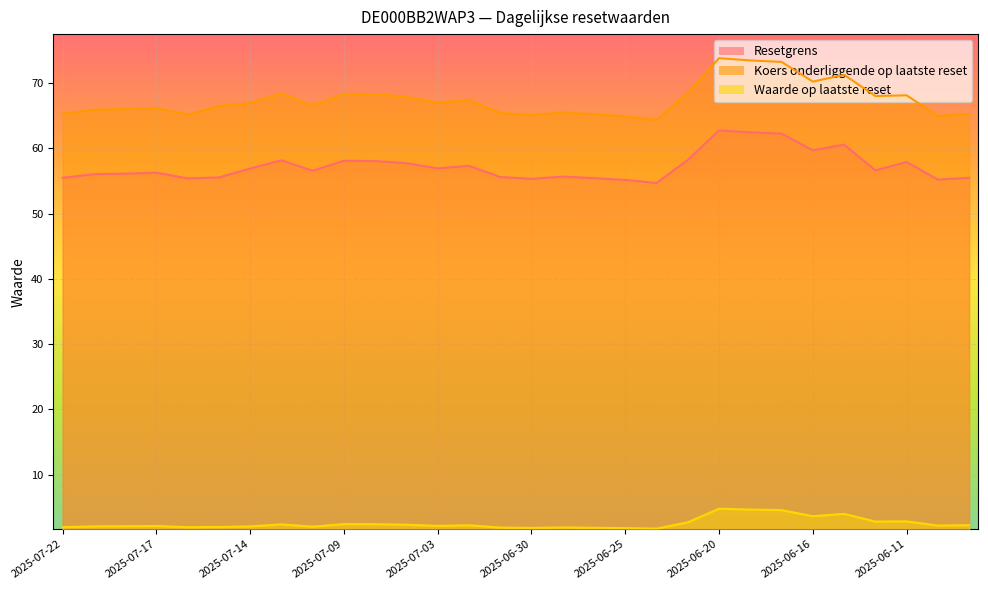

True or false: Koers onderliggende op laatste reset and Waarde op laatste reset cross at least once.

False